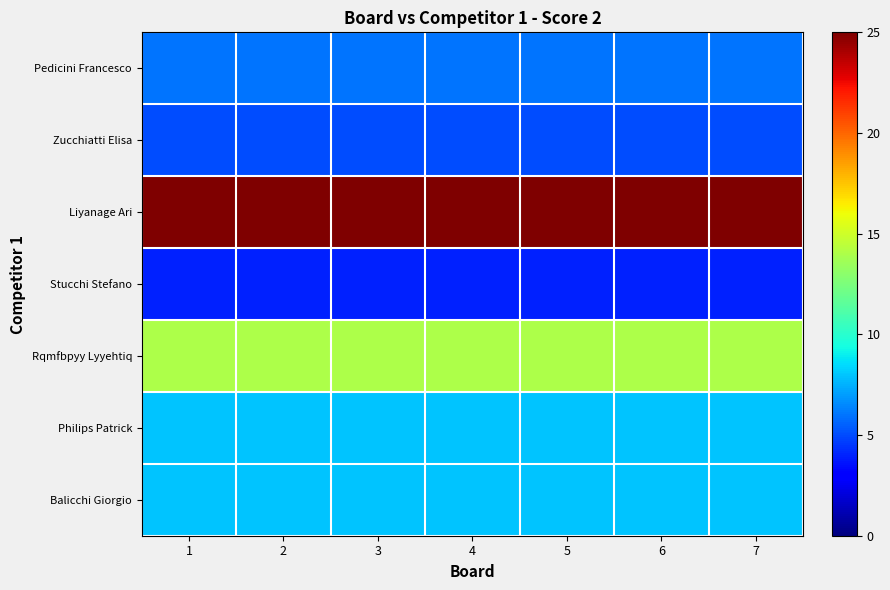

Reading right to left, extract all data points from this chart.

Pedicini Francesco: 7=6	6=6	5=6	4=6	3=6	2=6	1=6
Zucchiatti Elisa: 7=5	6=5	5=5	4=5	3=5	2=5	1=5
Liyanage Ari: 7=25	6=25	5=25	4=25	3=25	2=25	1=25
Stucchi Stefano: 7=4	6=4	5=4	4=4	3=4	2=4	1=4
Rqmfbpyy Lyyehtiq: 7=14	6=14	5=14	4=14	3=14	2=14	1=14
Philips Patrick: 7=8	6=8	5=8	4=8	3=8	2=8	1=8
Balicchi Giorgio: 7=8	6=8	5=8	4=8	3=8	2=8	1=8